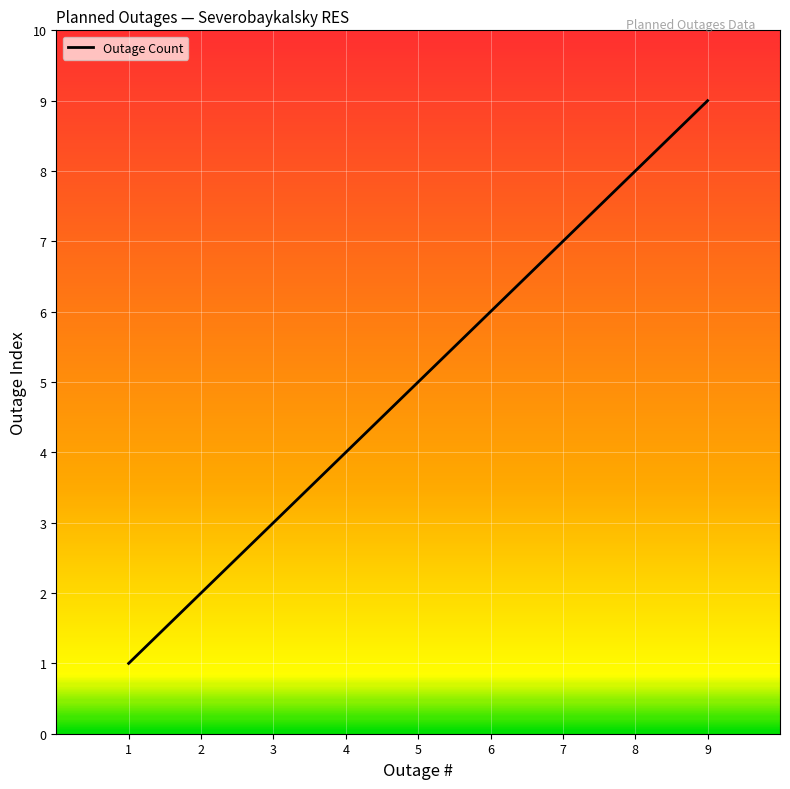

What is the ratio of the value at 8 to the value at 1?

8.0